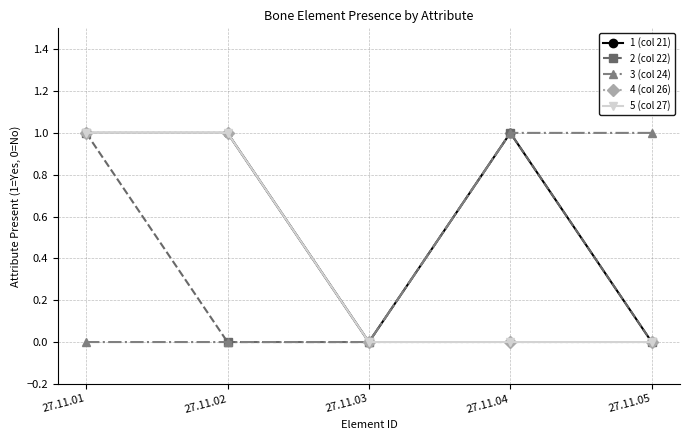

What is the sum of all 3 (col 24) values?

2